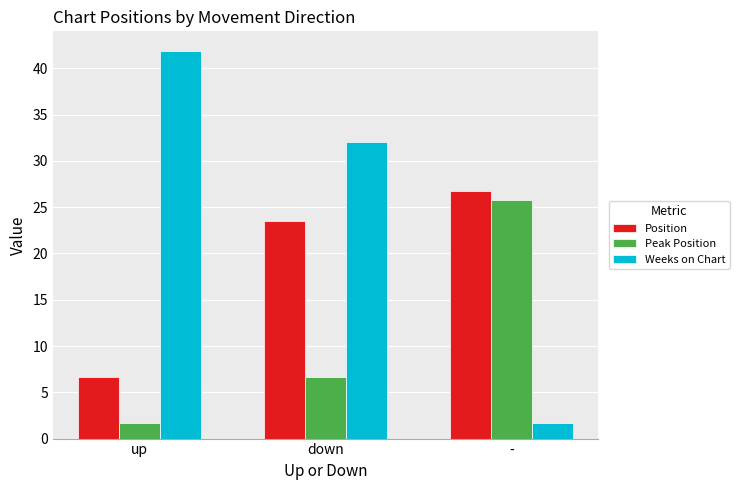

What value does the Peak Position series have at up?

1.6